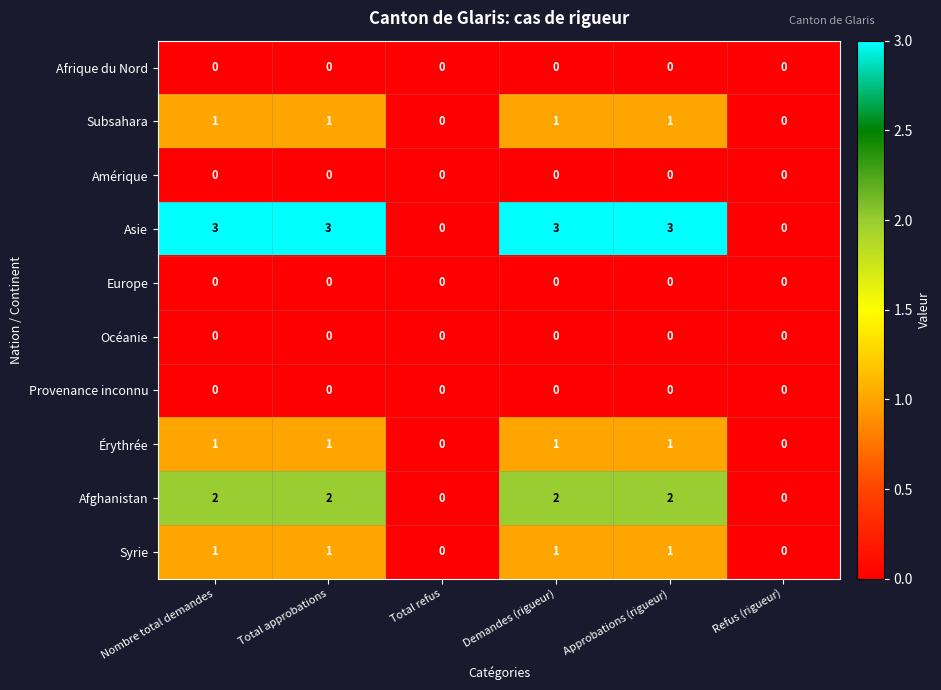

What is the difference between the highest and lowest values at Demandes (rigueur)?

3